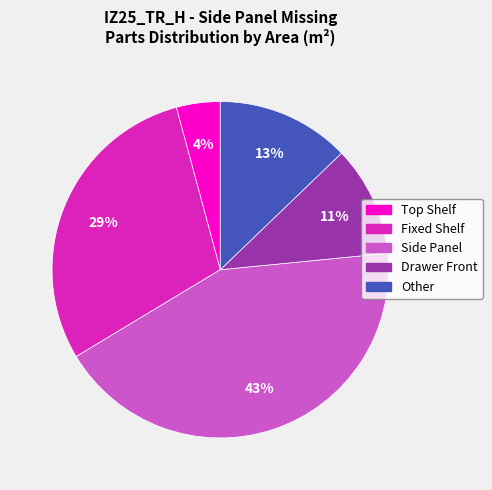

How many slices are in this pie chart?

5